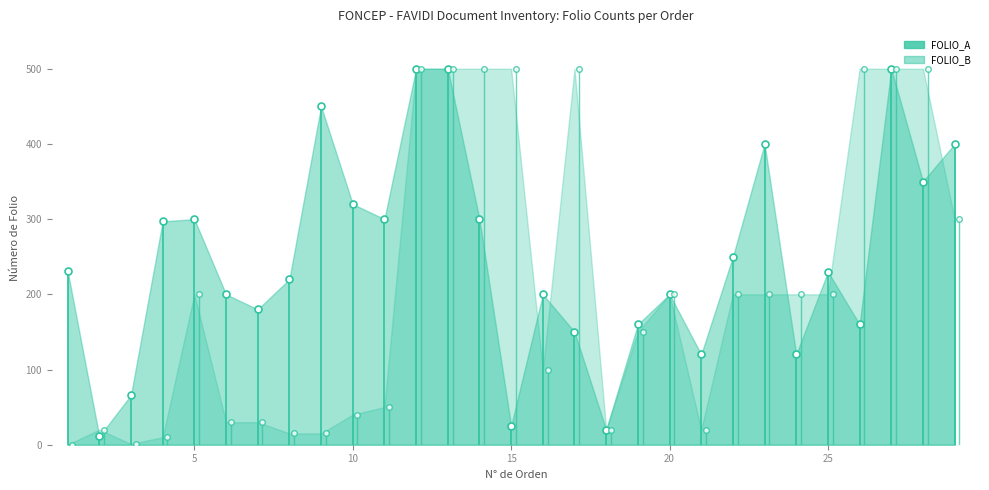

How many categories are shown in the chart?

29